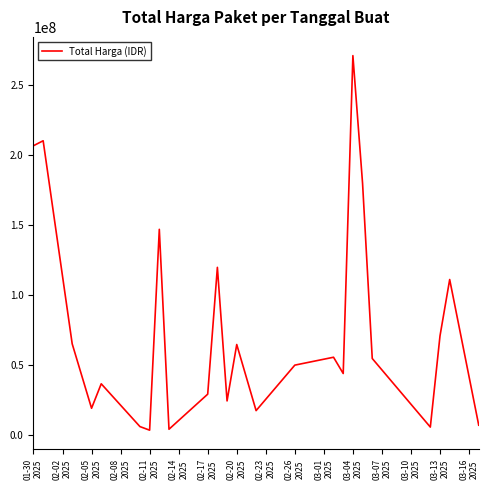

What is the difference between the maximum and minimum values?

267920000